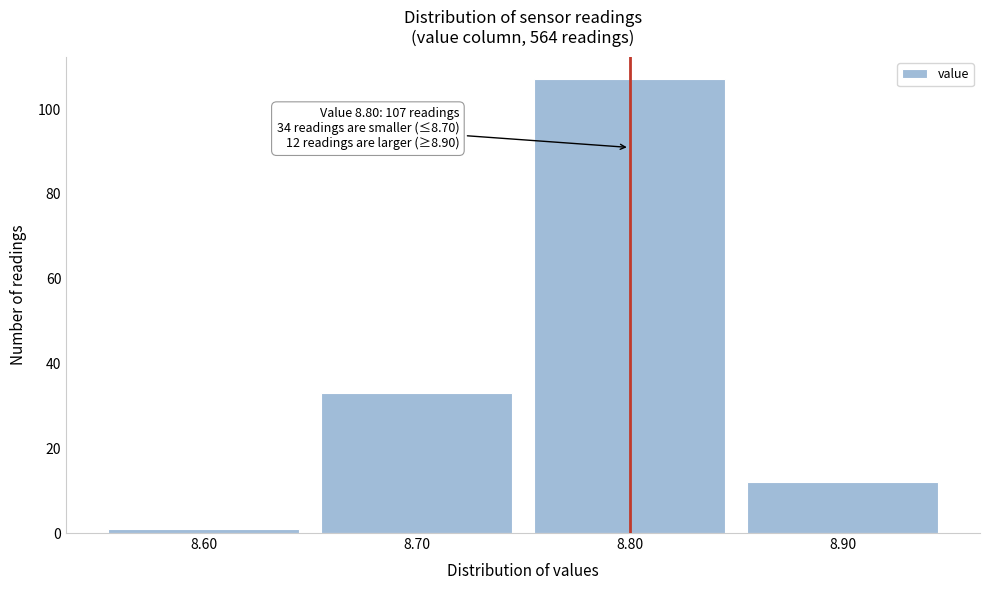

Over which range of the x-axis is the bar tallest?

8.75 to 8.85